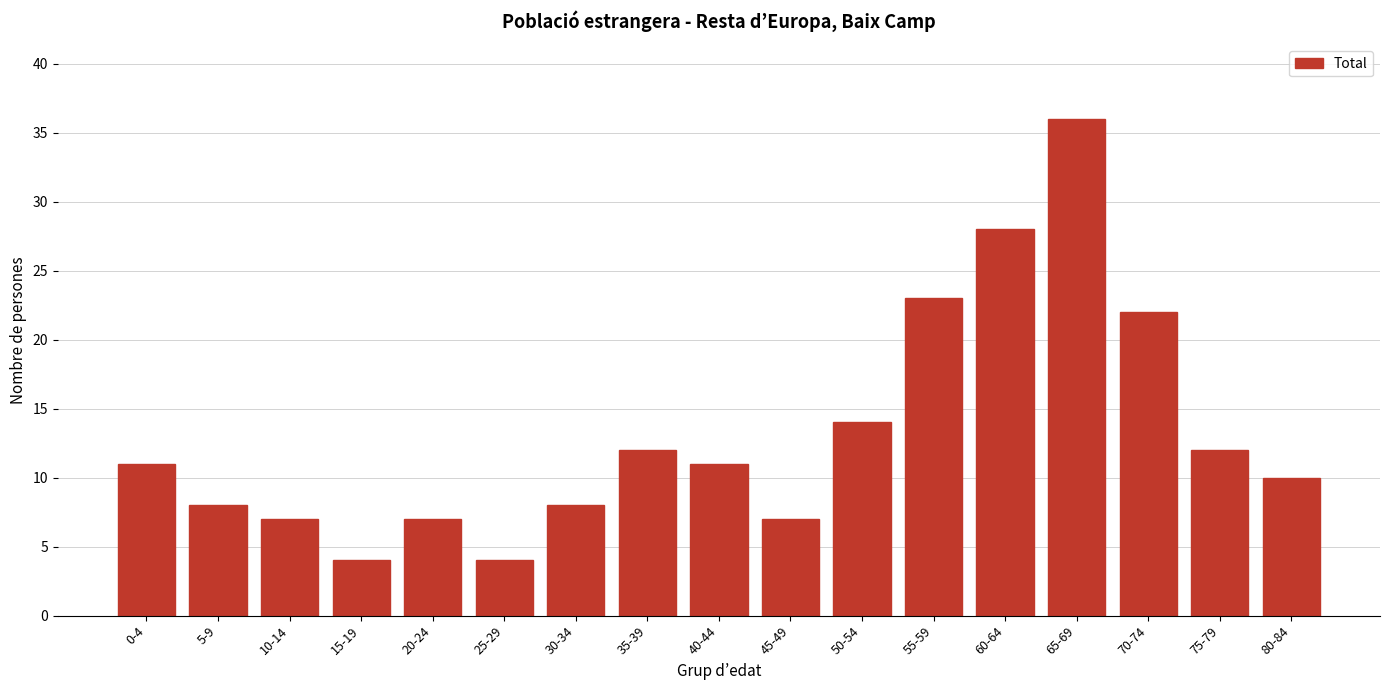

Reading left to right, list all the values displayed in this chart.

0-4=11	5-9=8	10-14=7	15-19=4	20-24=7	25-29=4	30-34=8	35-39=12	40-44=11	45-49=7	50-54=14	55-59=23	60-64=28	65-69=36	70-74=22	75-79=12	80-84=10